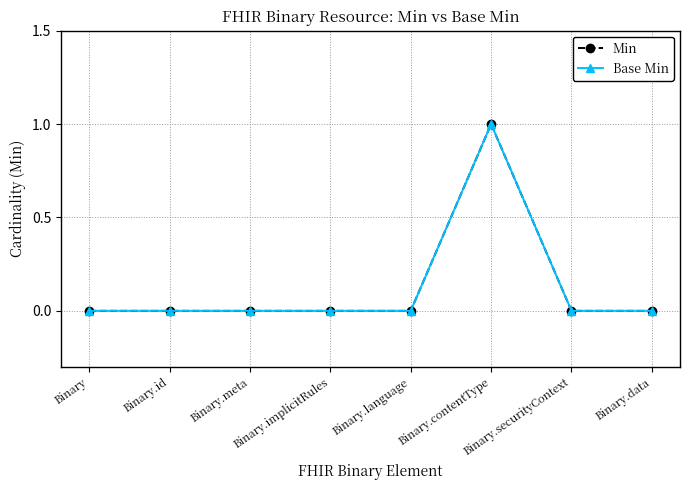

Does the chart have visible grid lines?

Yes